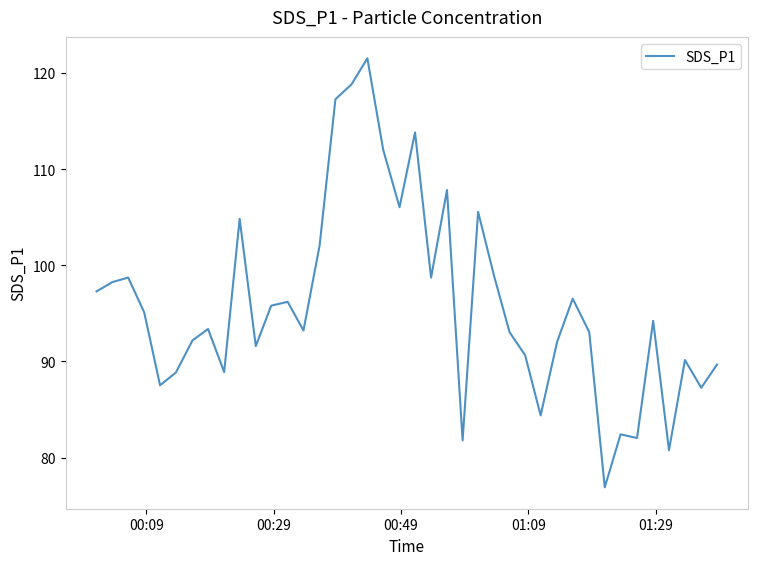

What is the maximum value shown in the chart?

121.5